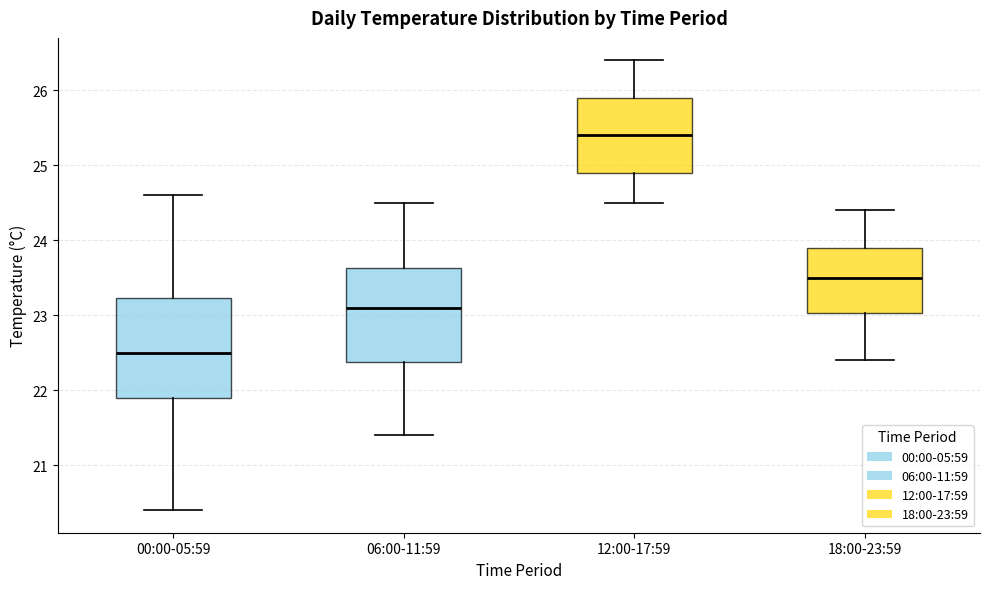

Reading left to right, transcribe this box plot: for each box, give where its median line is, the range the box spans, and where its two whiskers end, as read against the y-axis. The values are not printed on the chart, so give them approximately, as read against the axis.

00:00-05:59: median 22.5, box 21.9 to 23.2, whiskers 20.4 to 24.6
06:00-11:59: median 23.1, box 22.4 to 23.6, whiskers 21.4 to 24.5
12:00-17:59: median 25.4, box 24.9 to 25.9, whiskers 24.5 to 26.4
18:00-23:59: median 23.5, box 23.0 to 23.9, whiskers 22.4 to 24.4